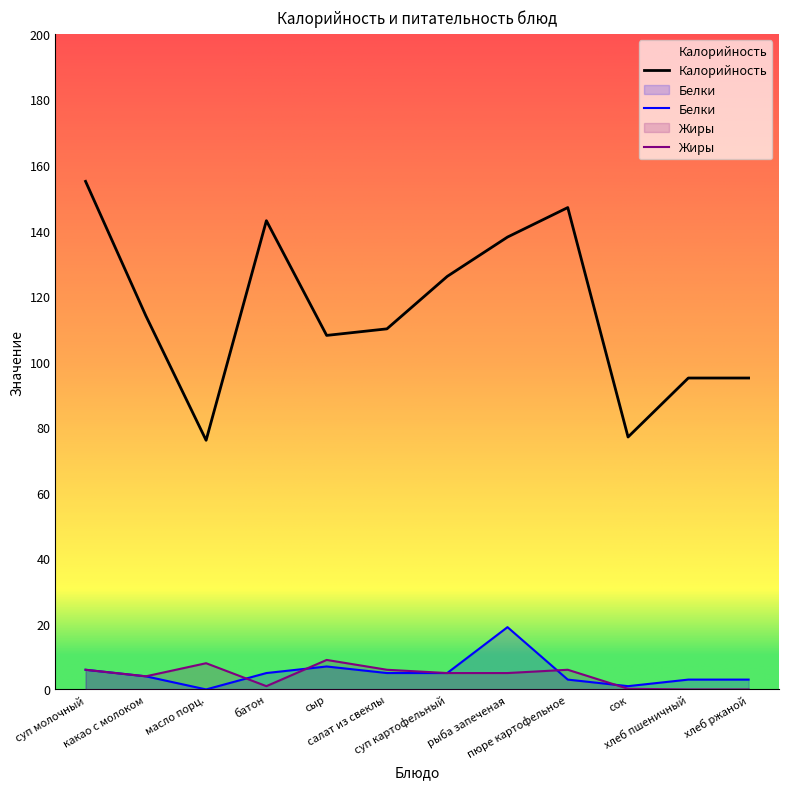

What is the difference between the Жиры values at сыр and какао с молоком?

5.0